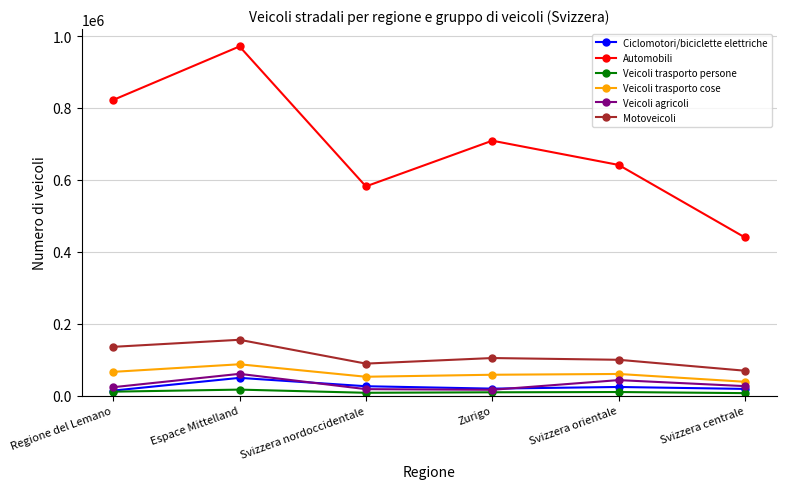

Is it true that Automobili equals 174814 at Regione del Lemano?

False